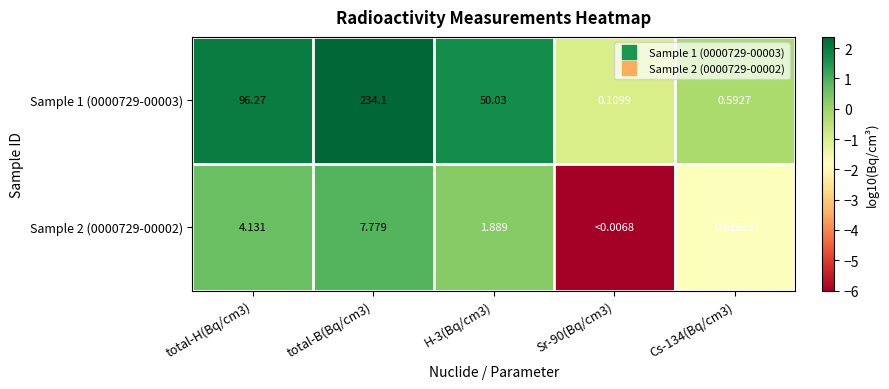

Rank the series by their average value, from lowest to highest.

Sample 2 (0000729-00002), Sample 1 (0000729-00003)